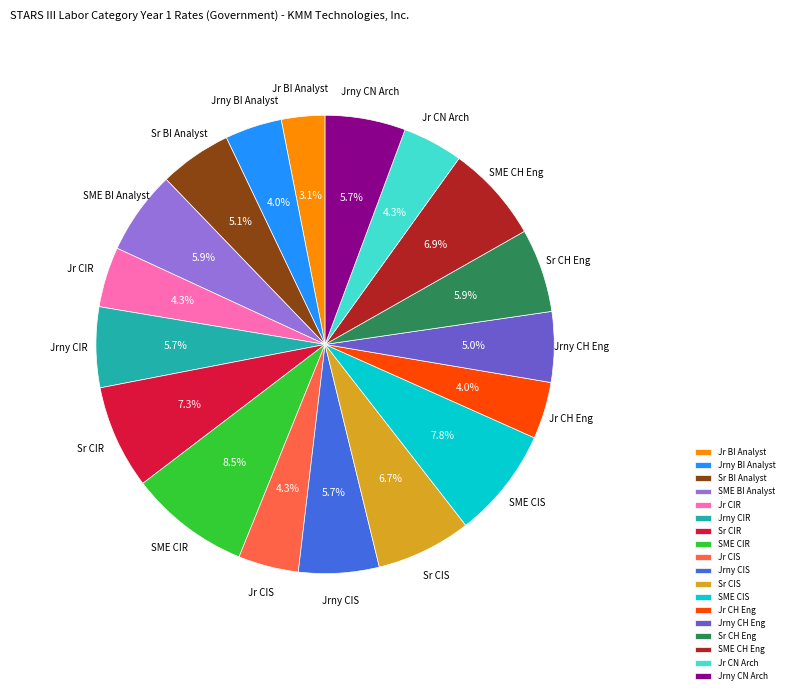

What is the largest slice in the pie chart?

SME CIR